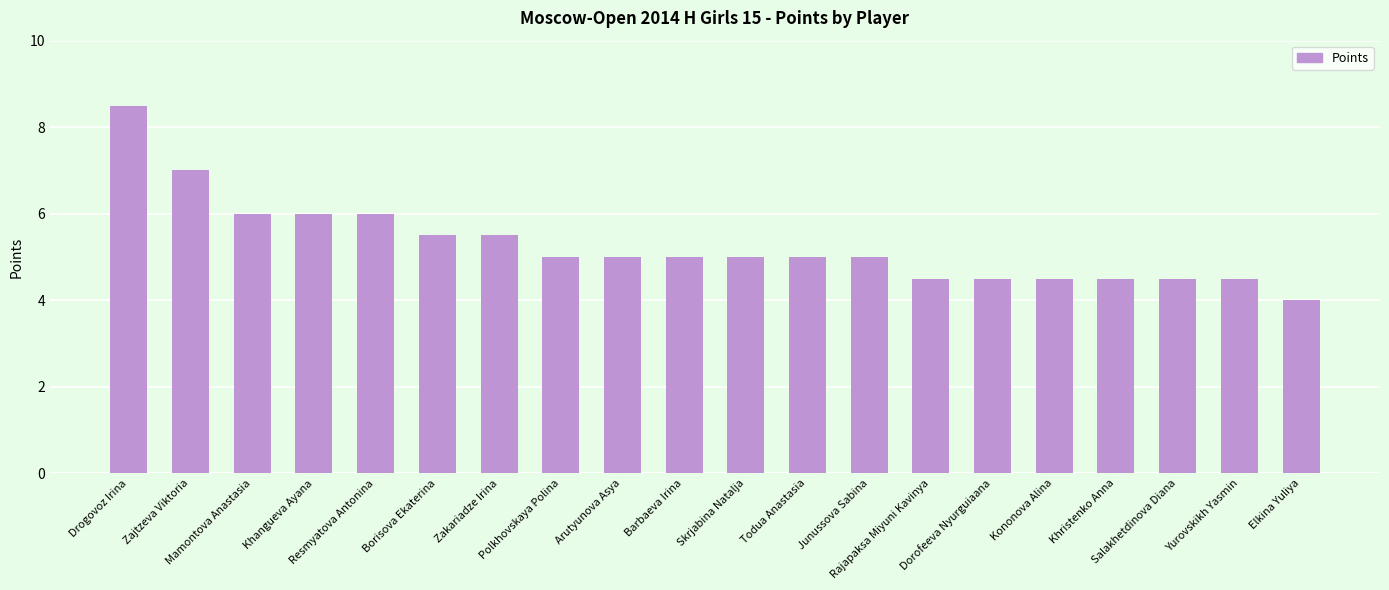

Which category has the highest value across all series?

Drogovoz Irina